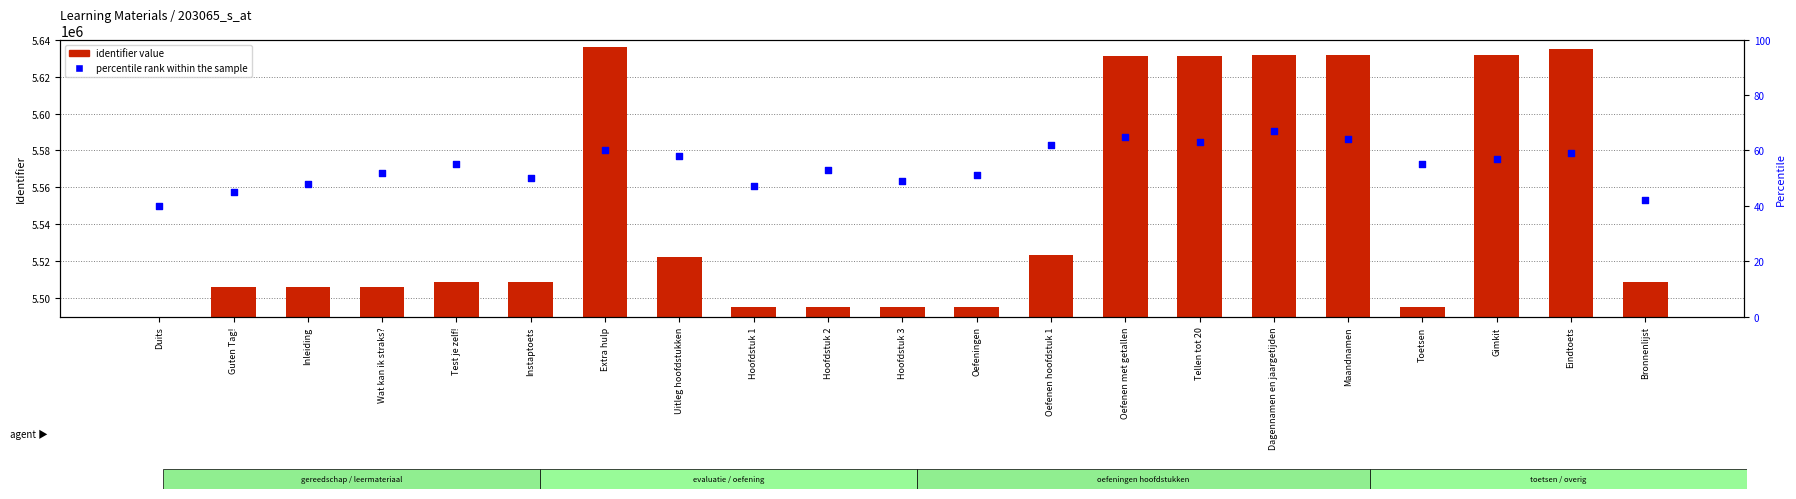

What are all the series names shown in the legend?

identifier value, percentile rank within the sample